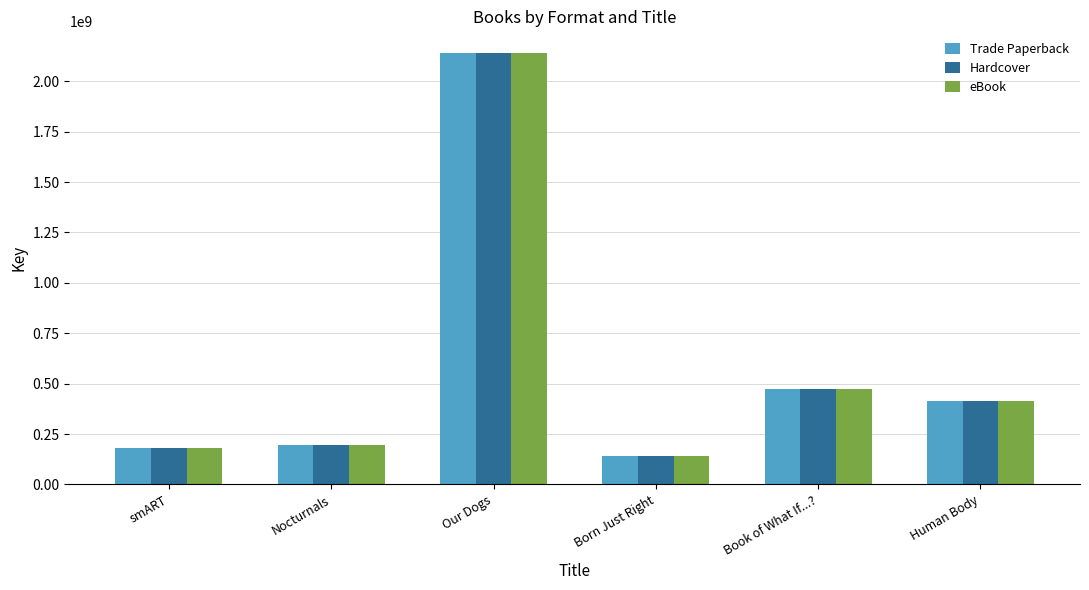

What is the lowest value of the Hardcover series?

139212789